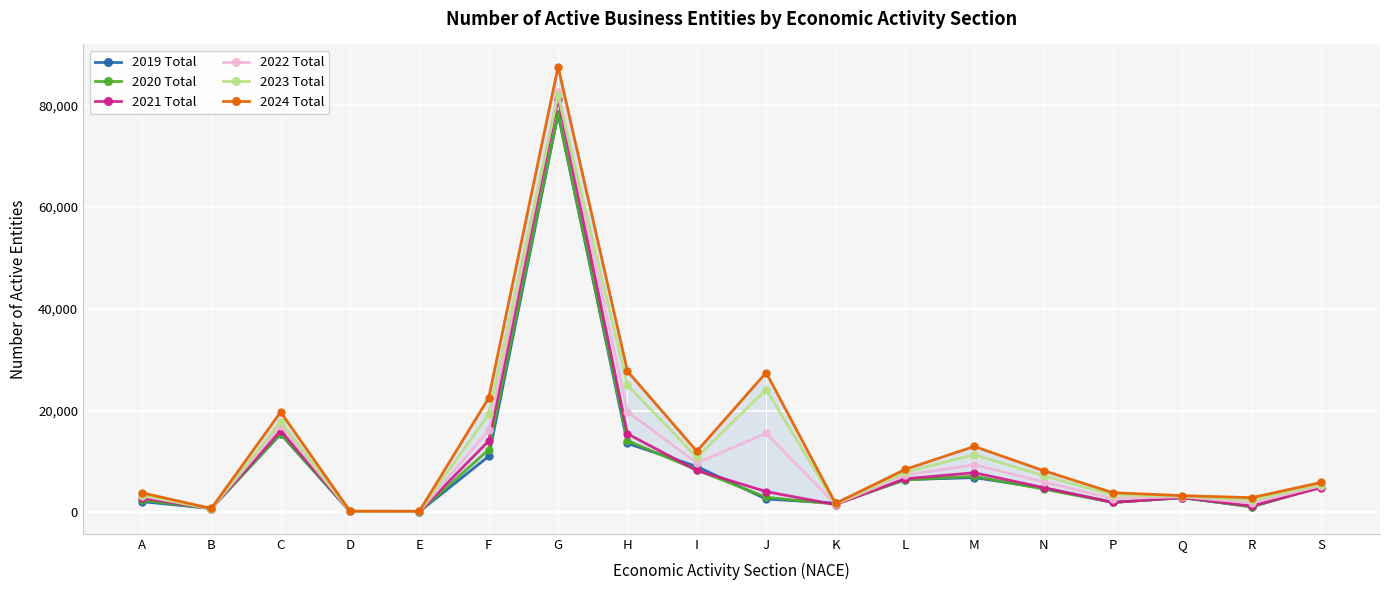

The 2021 Total series shows 7778 at M. True or false?

True